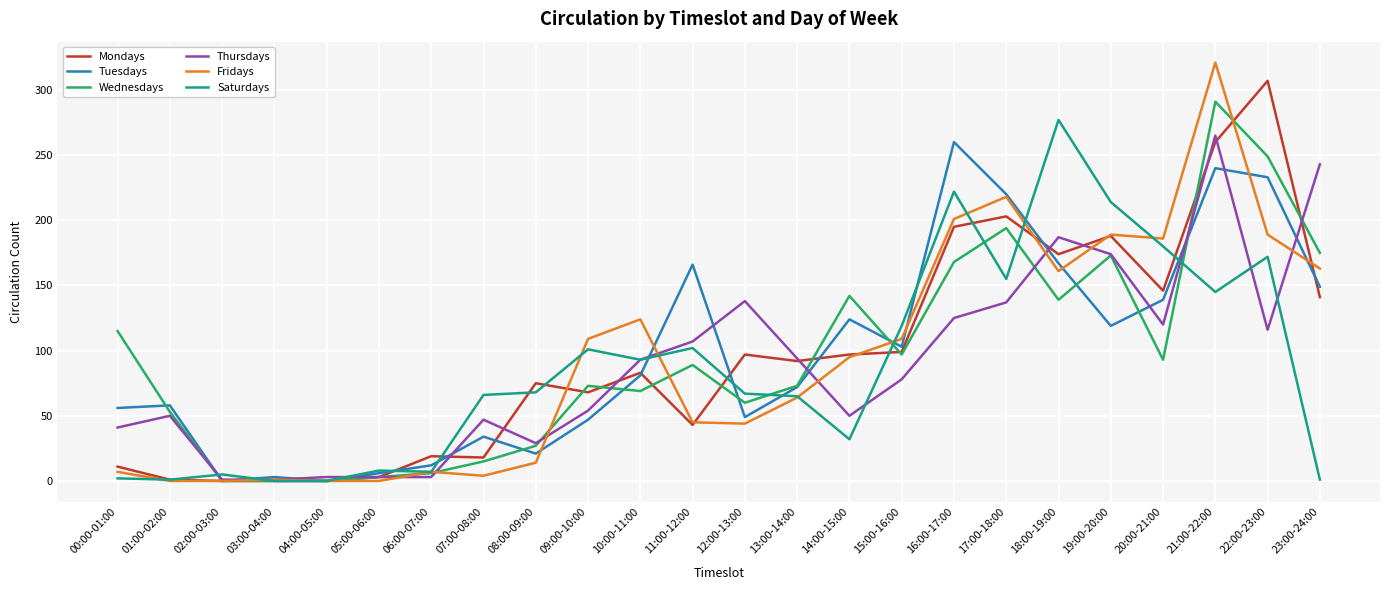

At which category is the sum across all series the highest?

21:00-22:00